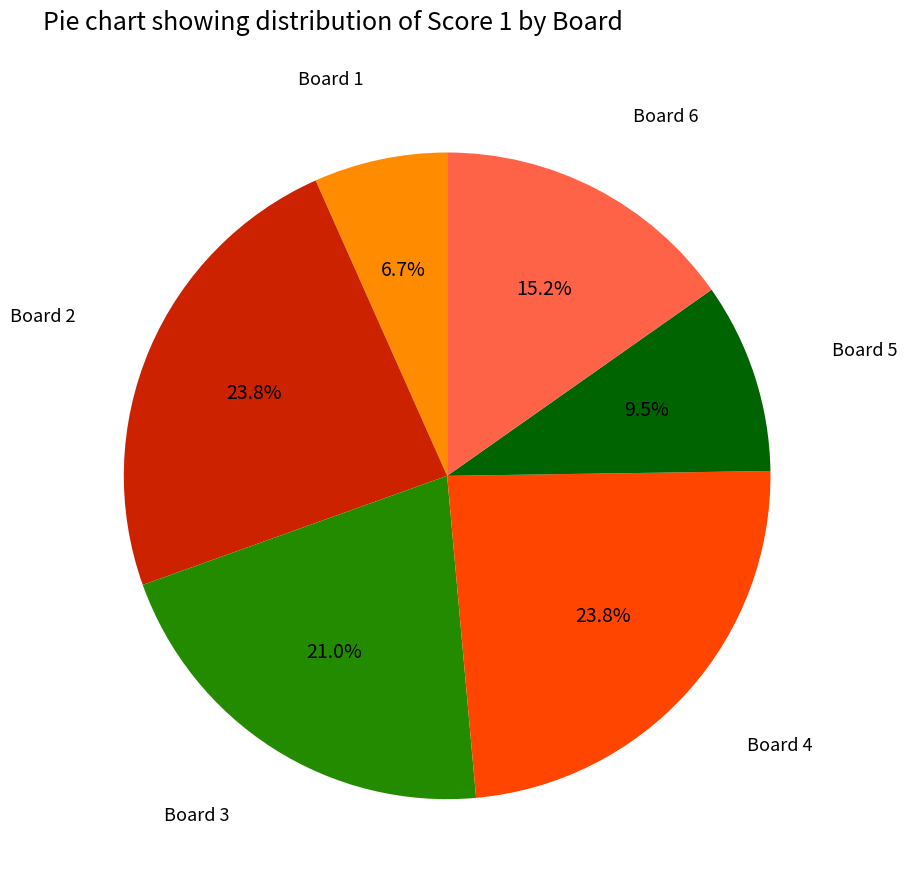

Is there a majority slice in this chart?

No